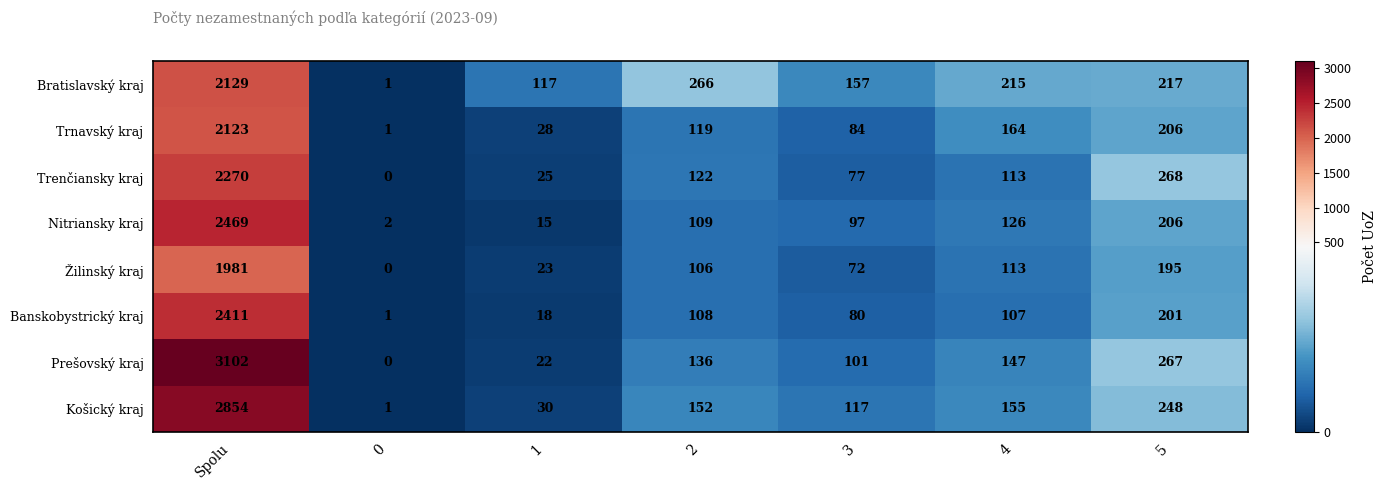

At which label does Prešovský kraj first exceed 136?

Spolu